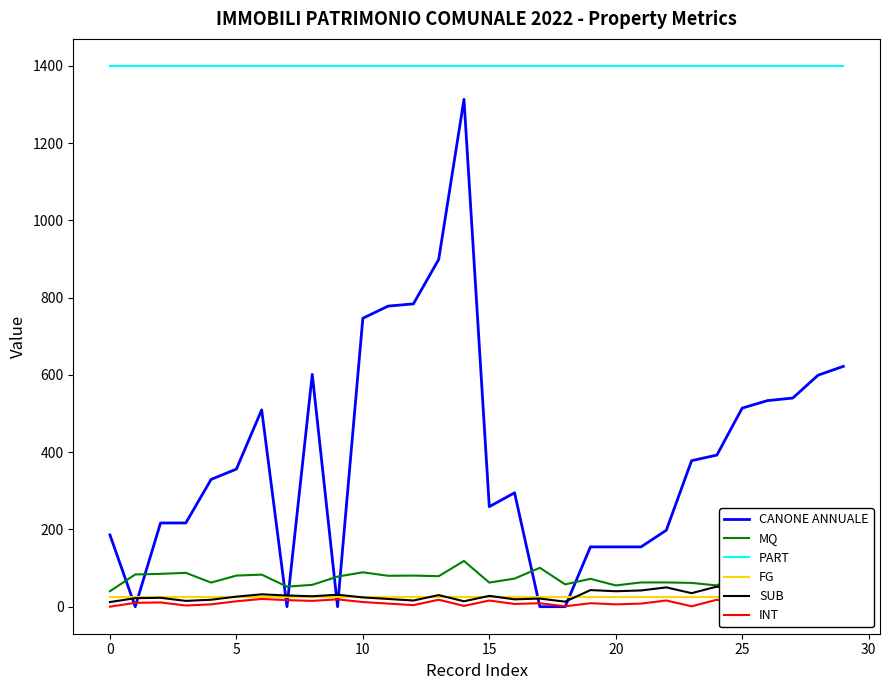

How many times do MQ and CANONE ANNUALE cross each other?

8